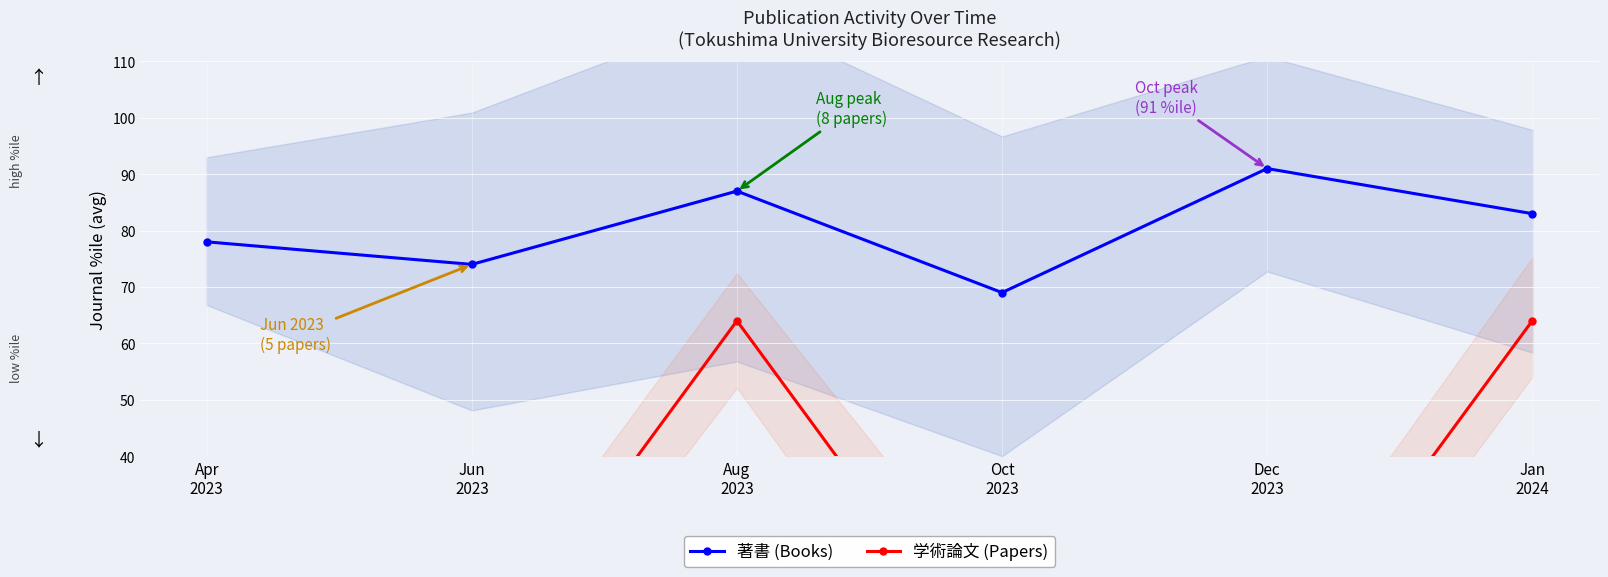

How many categories are shown in the chart?

6